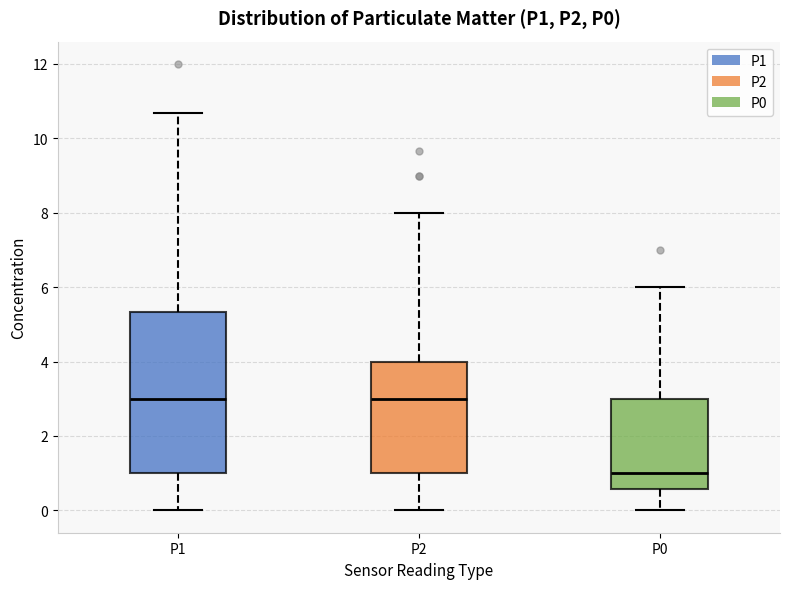

Where does the median line of the box for P2 sit on the y-axis? The values are not printed on the chart, so give them approximately, as read against the axis.

3.0